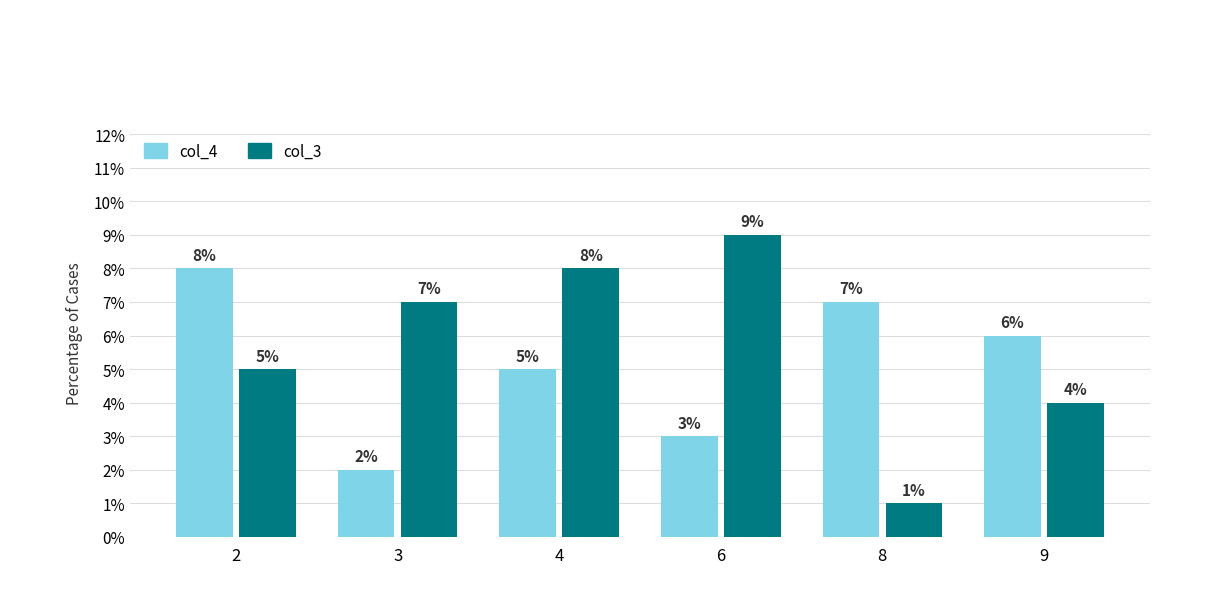

Reading left to right, what are all the values shown in this chart?

col_4: 2=8	3=2	4=5	6=3	8=7	9=6
col_3: 2=5	3=7	4=8	6=9	8=1	9=4